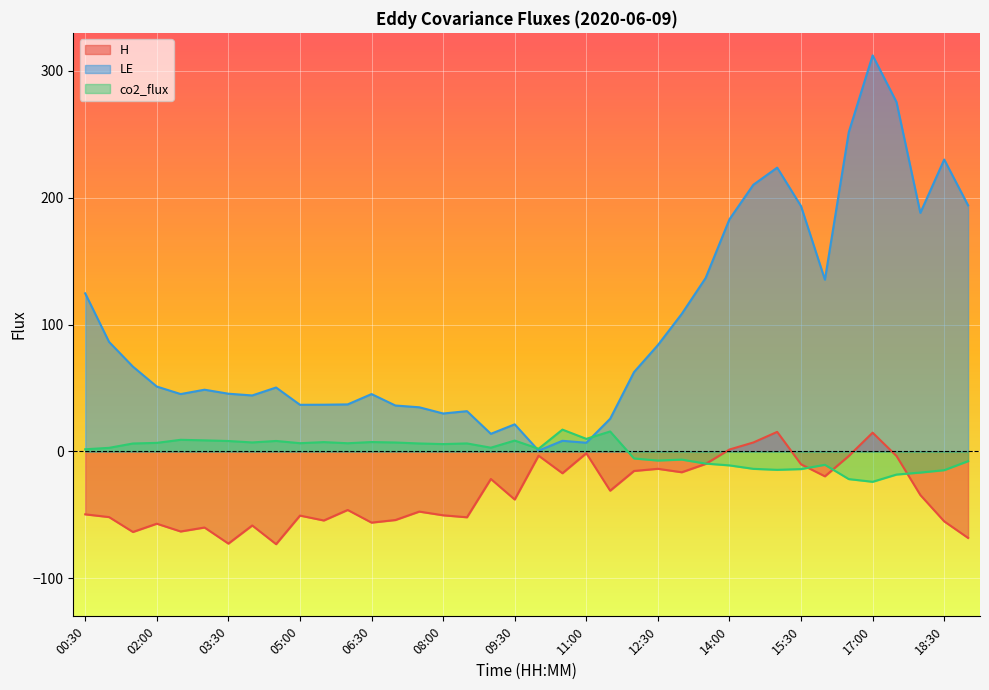

The co2_flux series shows 7.4 at 05:30. True or false?

True